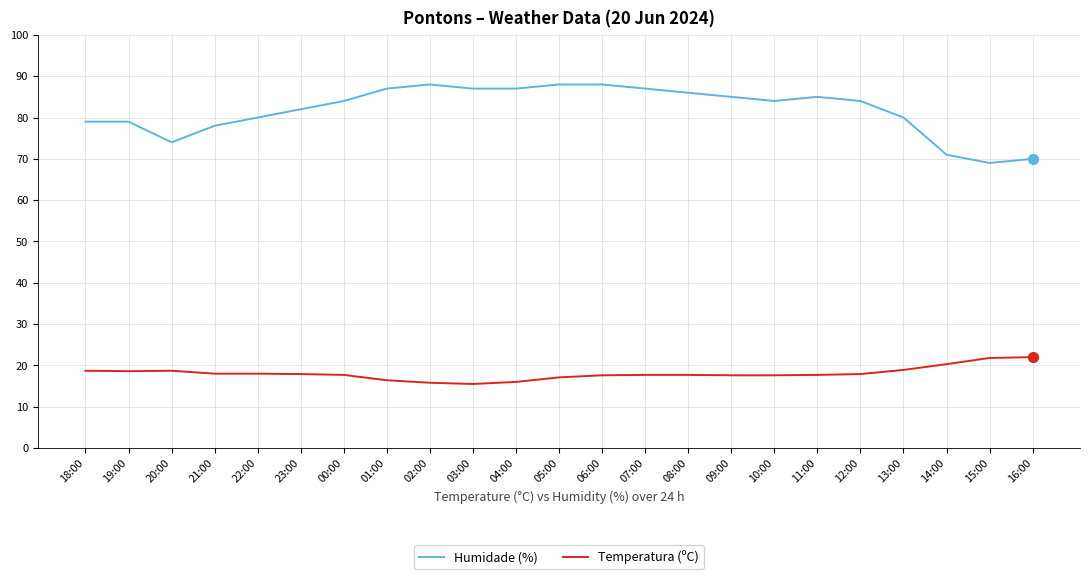

Which series has the largest total across all categories?

Humidade (%)